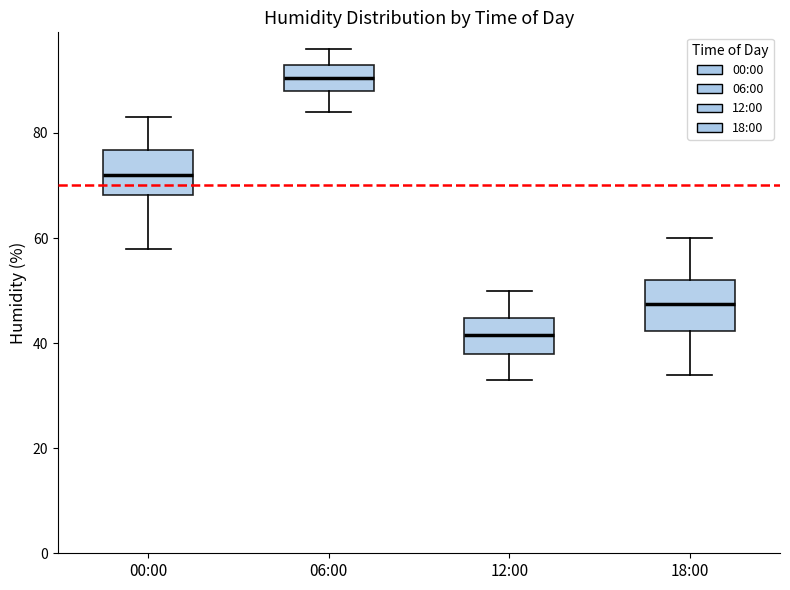

Where does the median line of the box for 12:00 sit on the y-axis? The values are not printed on the chart, so give them approximately, as read against the axis.

42